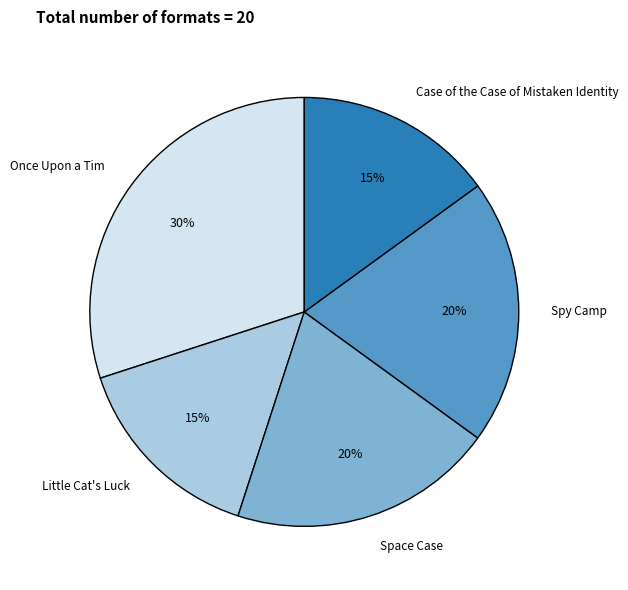

To the nearest percent, what is the difference between the largest and smallest slice percentages?

15%